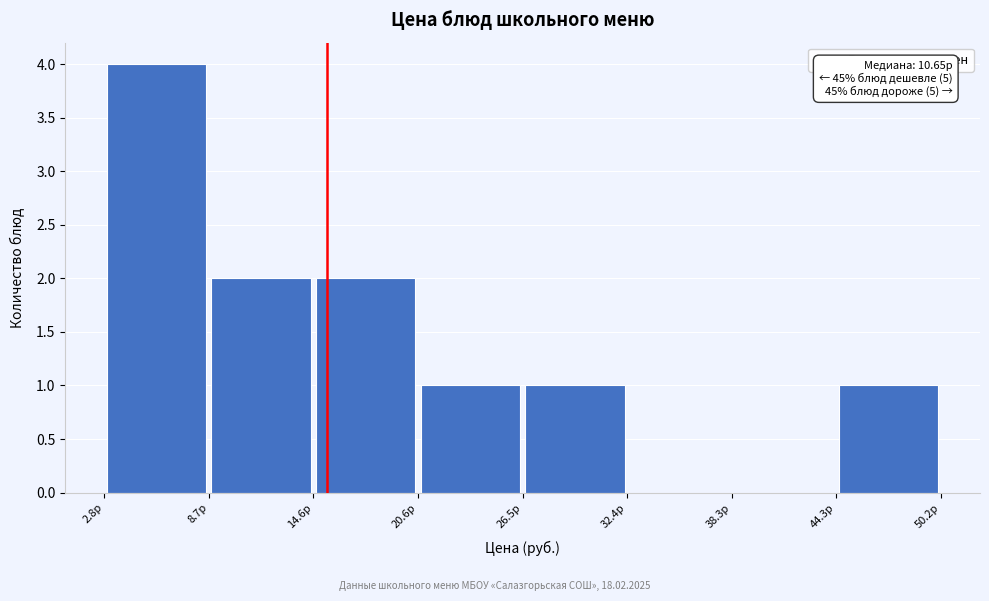

Over which range of the x-axis is the bar tallest?

3 to 9